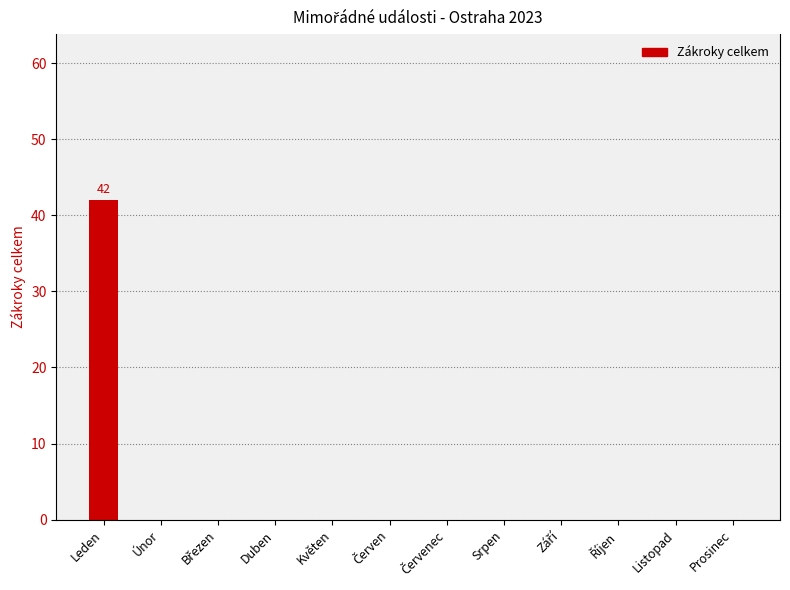

Are the bars grouped side by side (vs. stacked)?

No